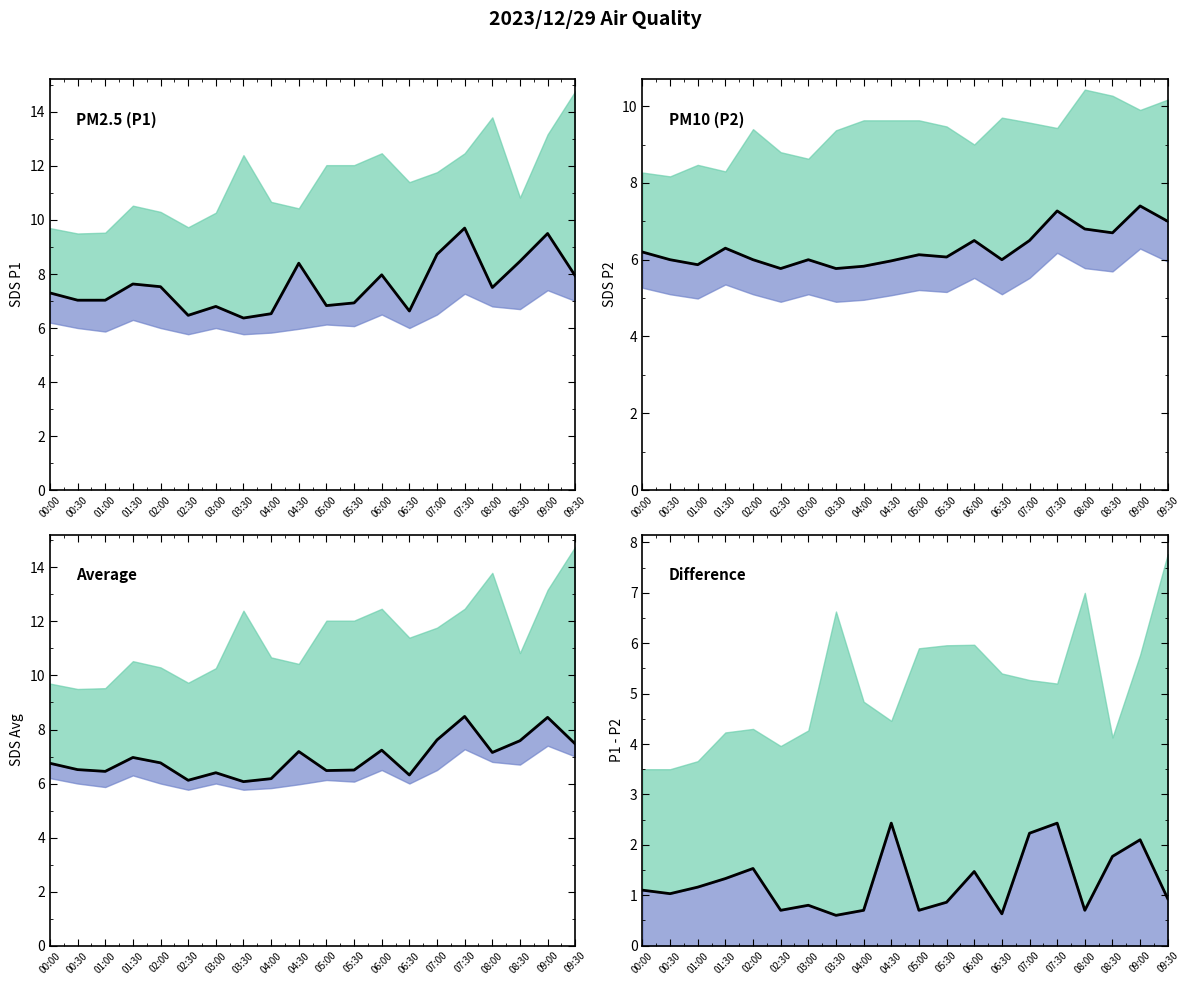

Count the number of values greater than 1.

11